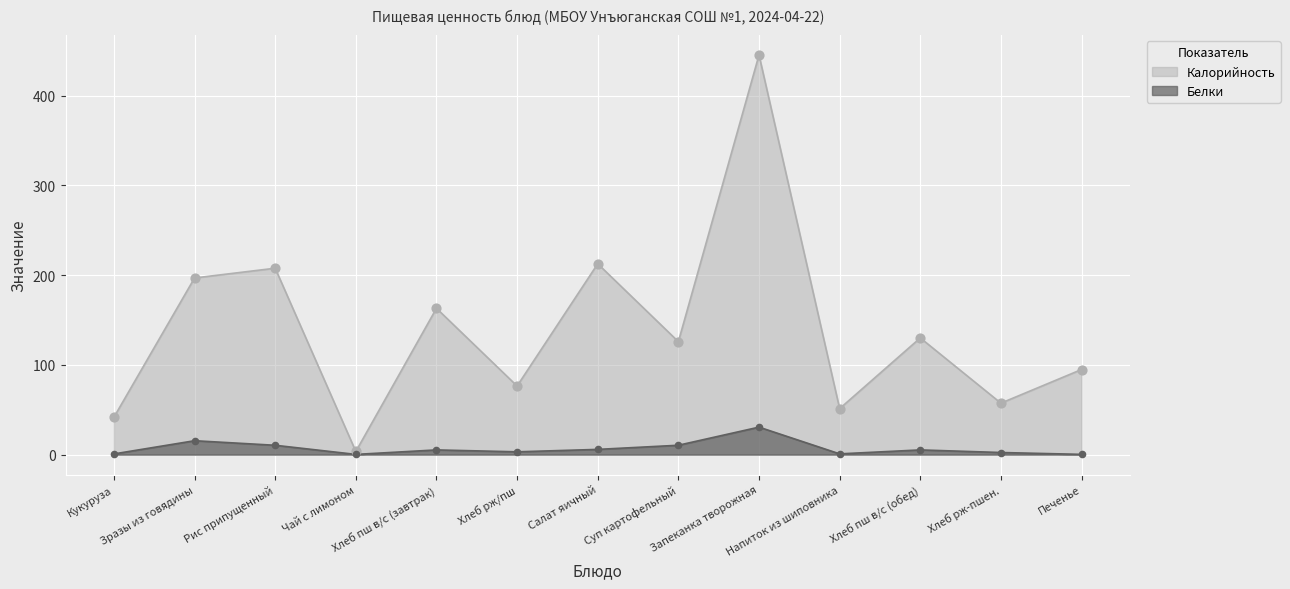

What is the total value across all series at Суп картофельный?

136.2